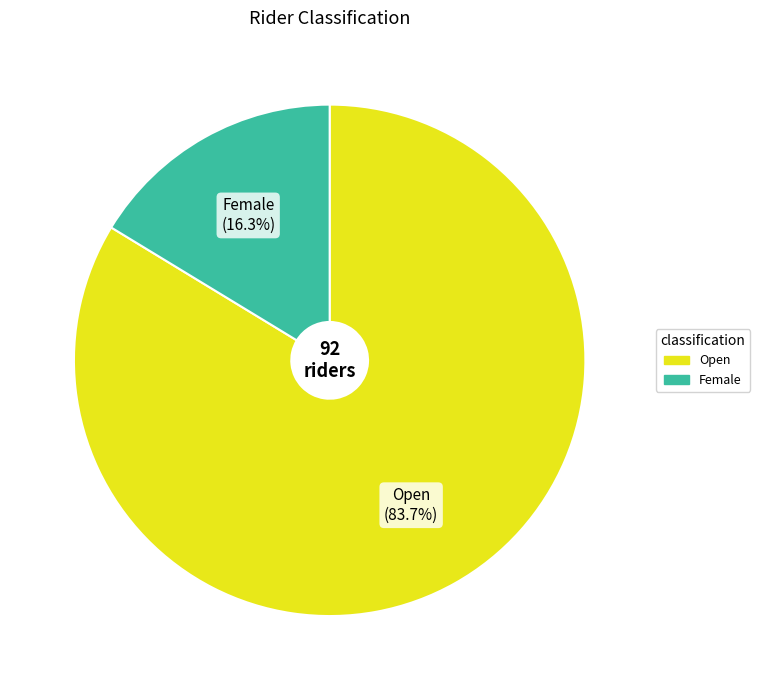

How many slices are in this pie chart?

2